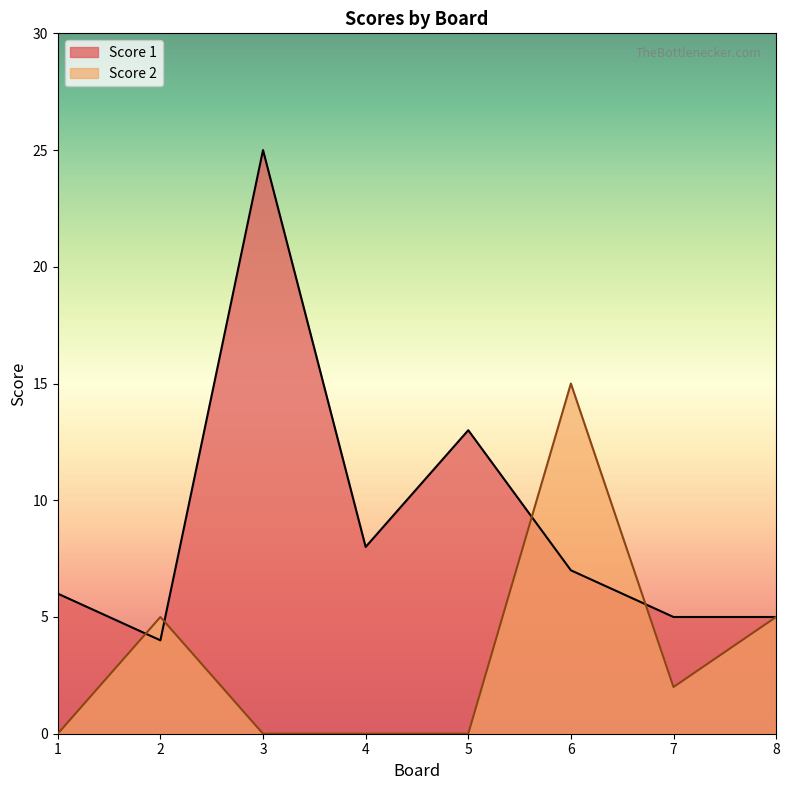

What is the spread (max minus min) of values at 4?

8